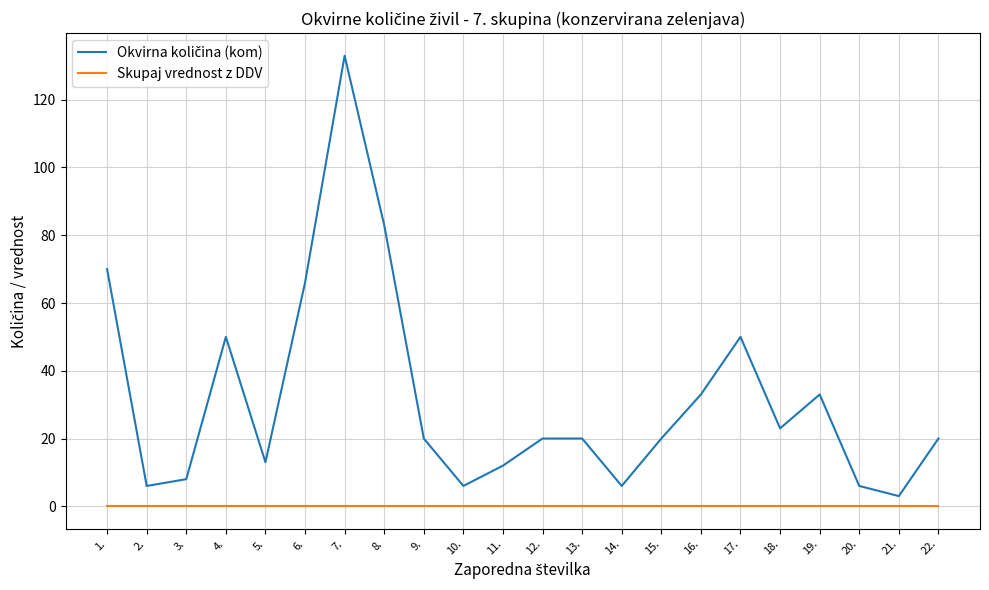

What is the difference between the highest and lowest values at 12.?

20